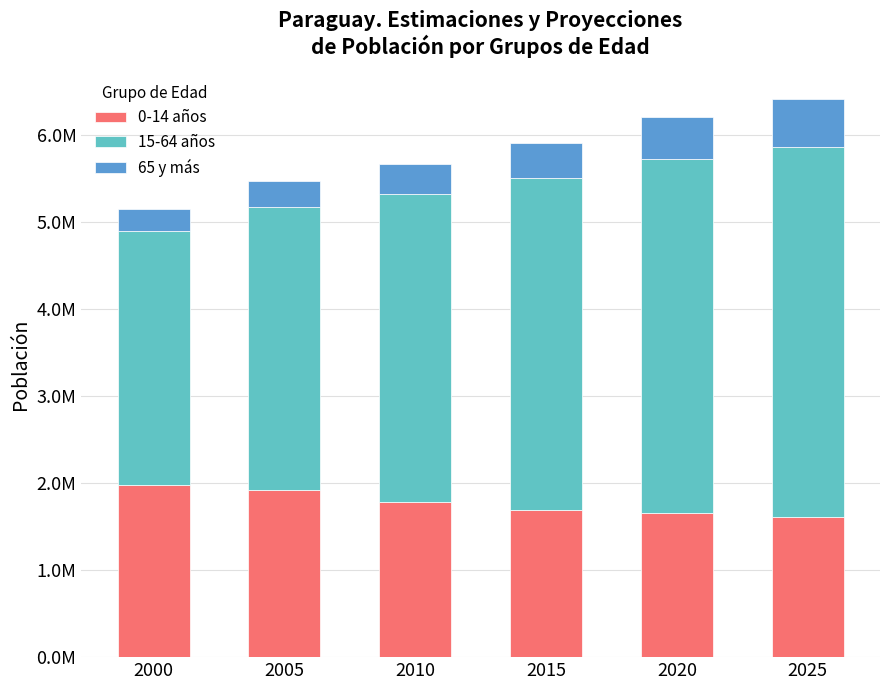

What is the average value of the 0-14 años series?

1772341